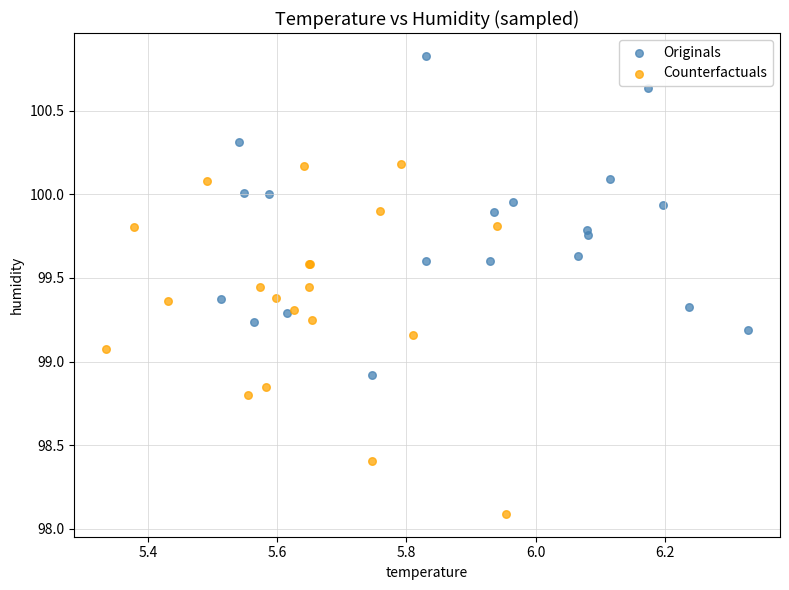

Which series has the largest Y range (max minus min)?

Counterfactuals